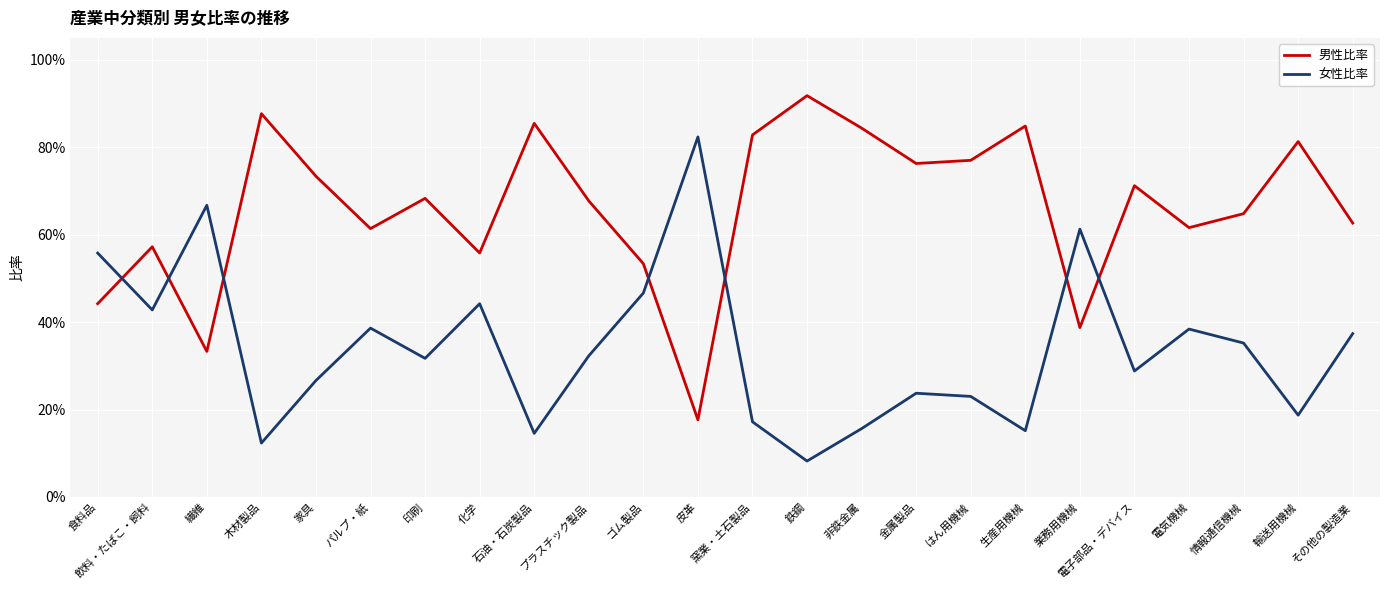

Does the chart have visible grid lines?

Yes